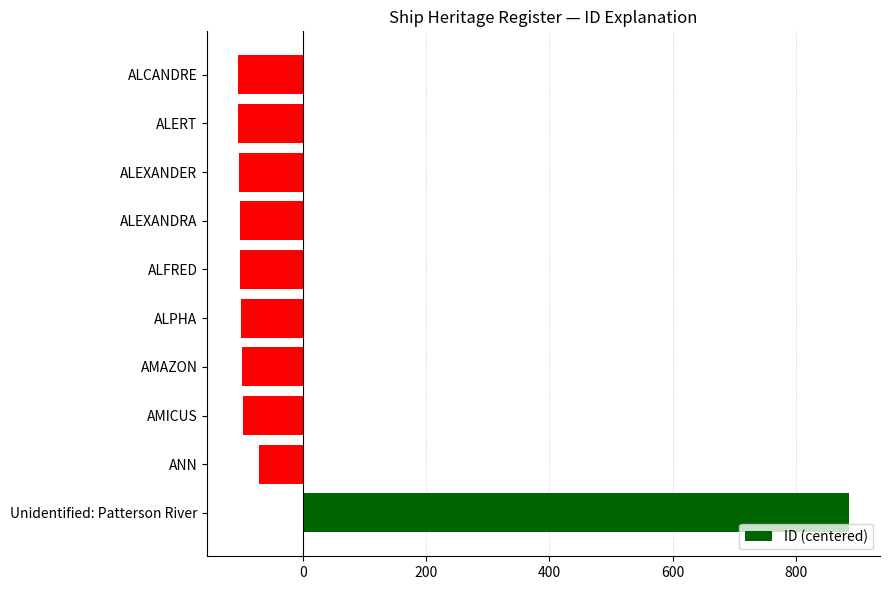

What is the smallest value displayed?

-105.9